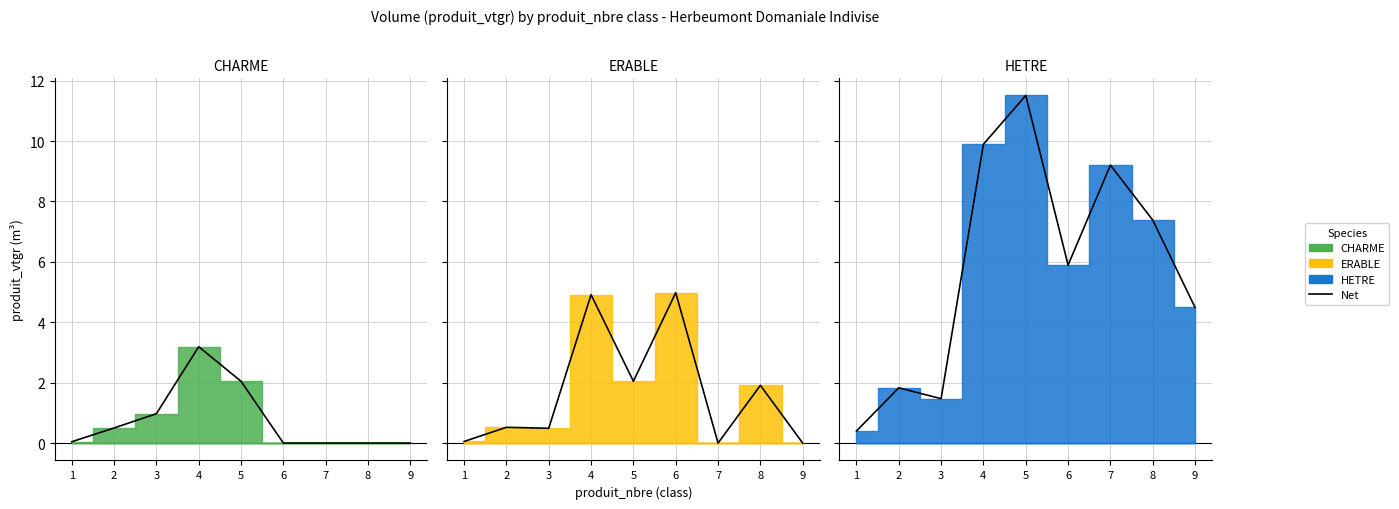

How many data points does each series have?

9